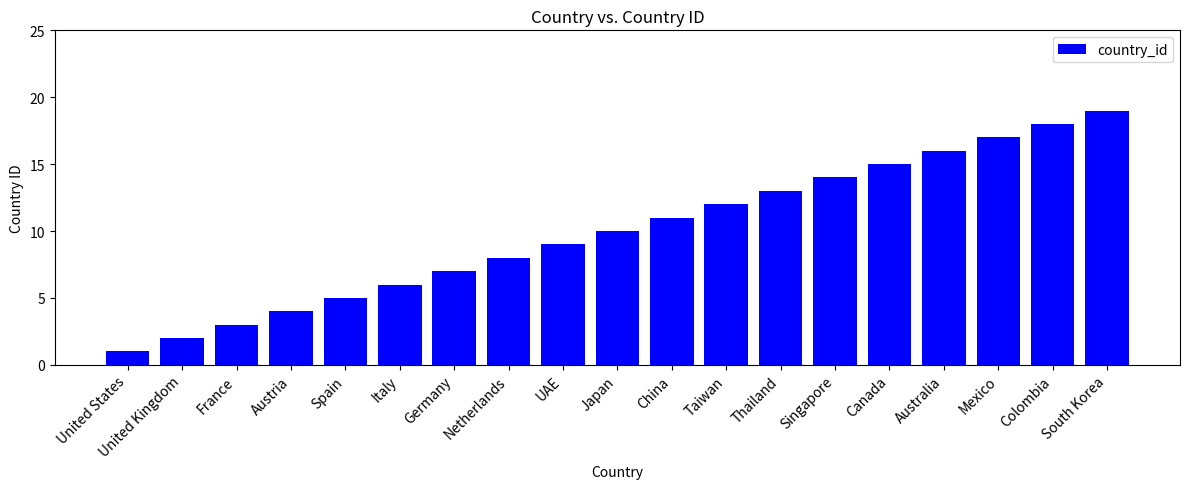

Reading left to right, what are all the values shown in this chart?

United States=1	United Kingdom=2	France=3	Austria=4	Spain=5	Italy=6	Germany=7	Netherlands=8	UAE=9	Japan=10	China=11	Taiwan=12	Thailand=13	Singapore=14	Canada=15	Australia=16	Mexico=17	Colombia=18	South Korea=19